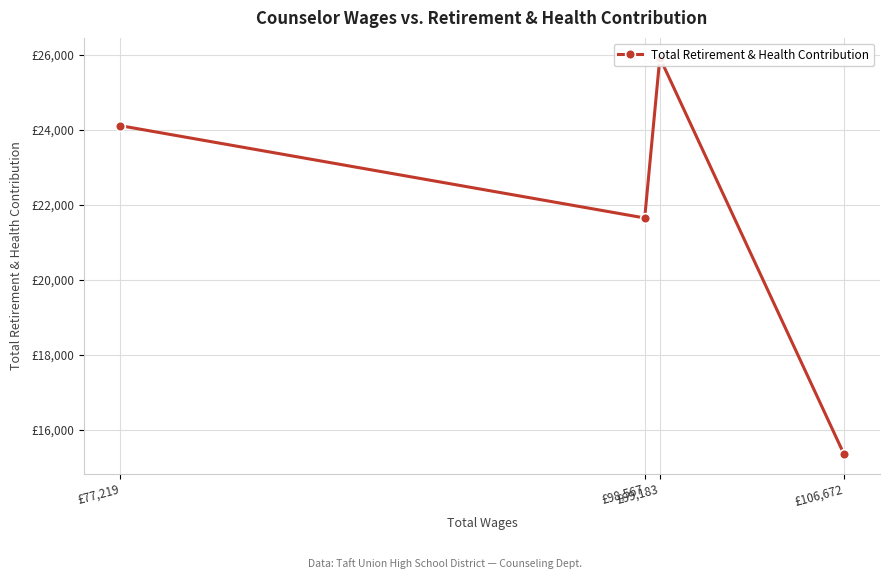

True or false: the data has more than 2 interior local peaks.

False